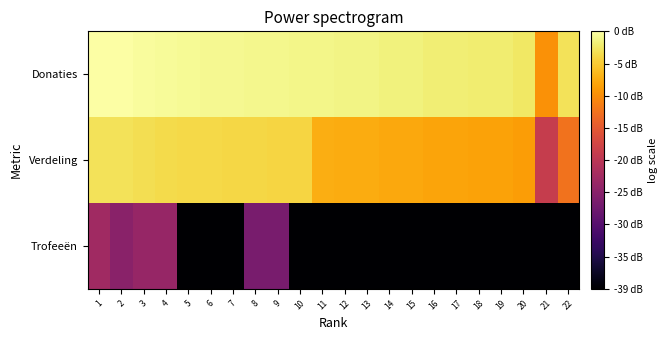

Which series changed the most between 1 and 10?

Trofeeën